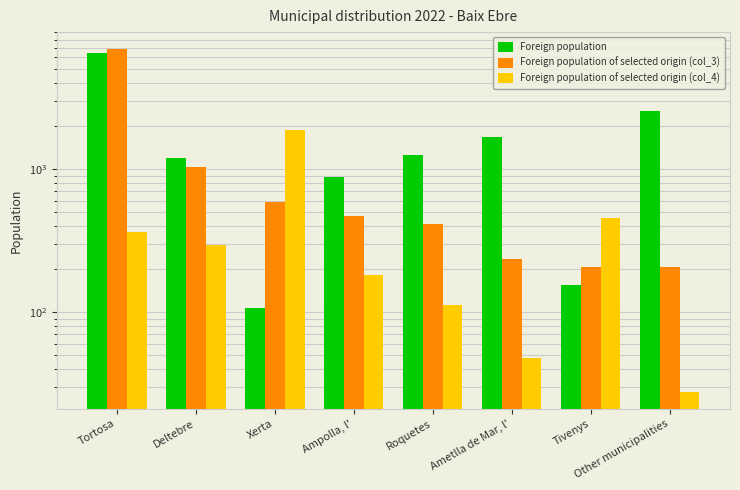

List the series in order of their peak value, highest first.

Foreign population of selected origin (col_3), Foreign population, Foreign population of selected origin (col_4)